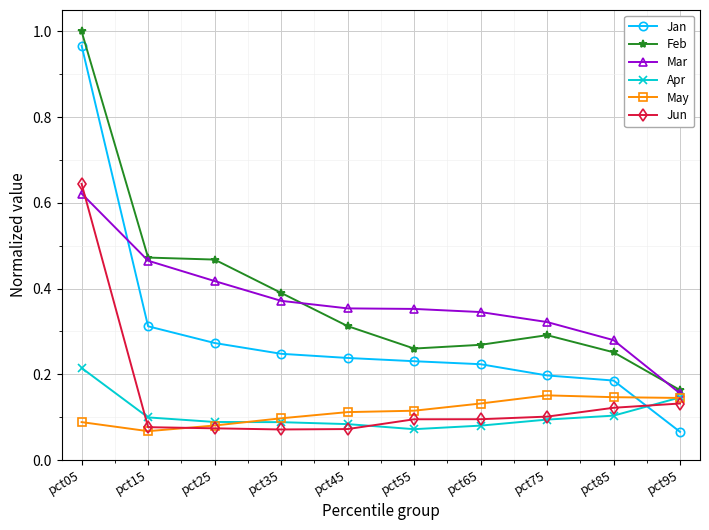

At which label is Mar closest to 0?

pct95